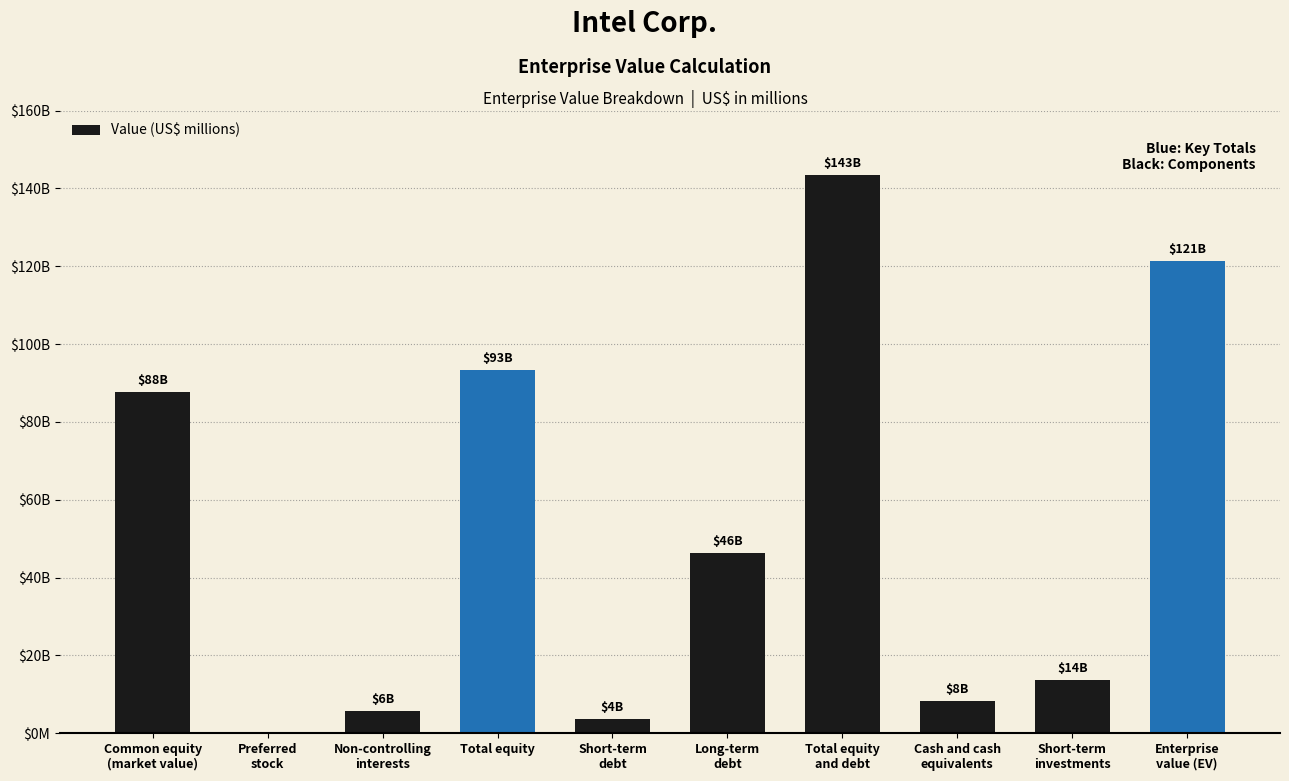

What is the label of the 6th bar from the left?

Long-term
debt